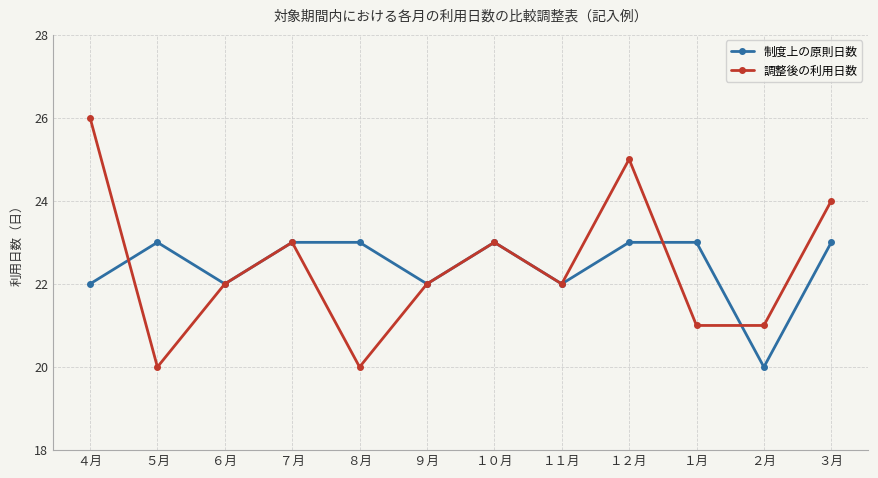

What is the maximum value shown in the chart?

26